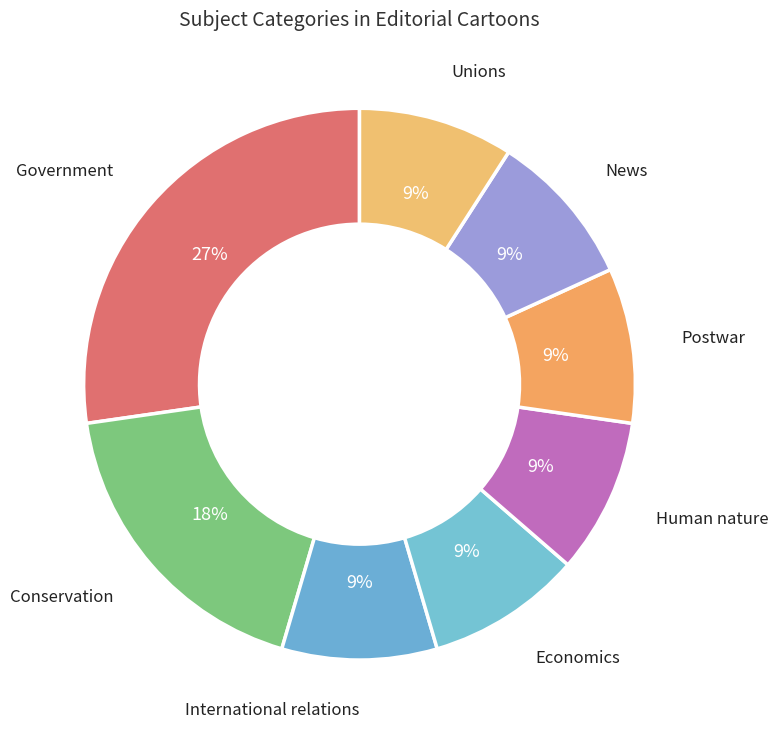

Which has a higher value, Postwar or Government?

Government